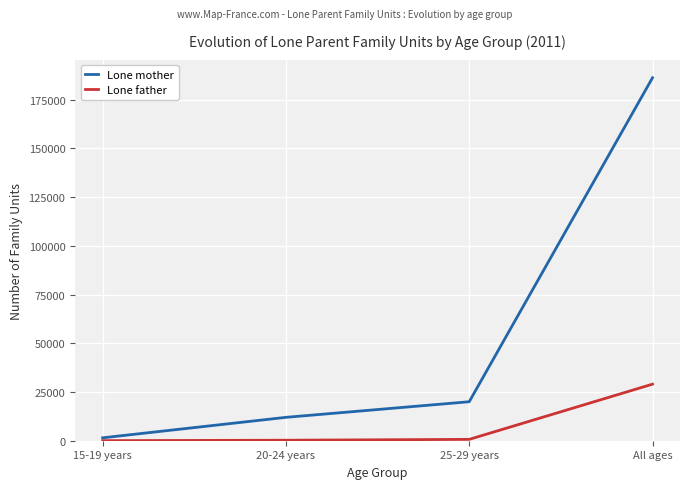

List the labels in order of Lone mother value, smallest first.

15-19 years, 20-24 years, 25-29 years, All ages